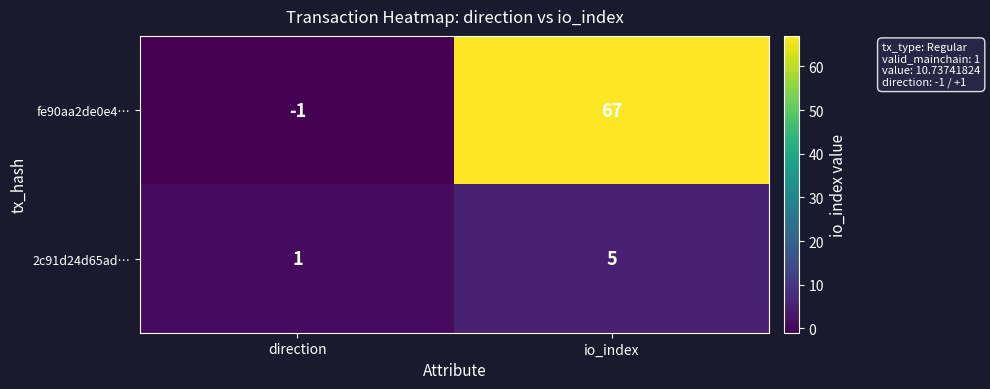

Which series has the largest range (max minus min)?

fe90aa2de0e4…